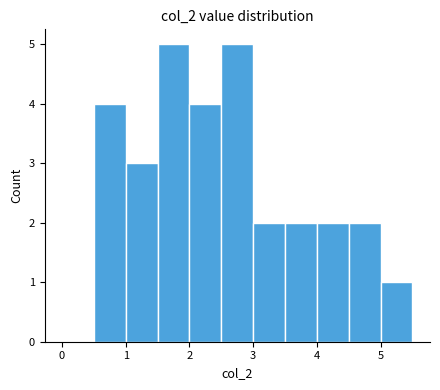

Reading left to right, list every bar in this chart as the range it spans on the x-axis followed by its height. The values are not printed on the chart, so give them approximately, as read against the axis.

0.0 to 0.5: 0
0.5 to 1.0: 4
1.0 to 1.5: 3
1.5 to 2.0: 5
2.0 to 2.5: 4
2.5 to 3.0: 5
3.0 to 3.5: 2
3.5 to 4.0: 2
4.0 to 4.5: 2
4.5 to 5.0: 2
5.0 to 5.5: 1